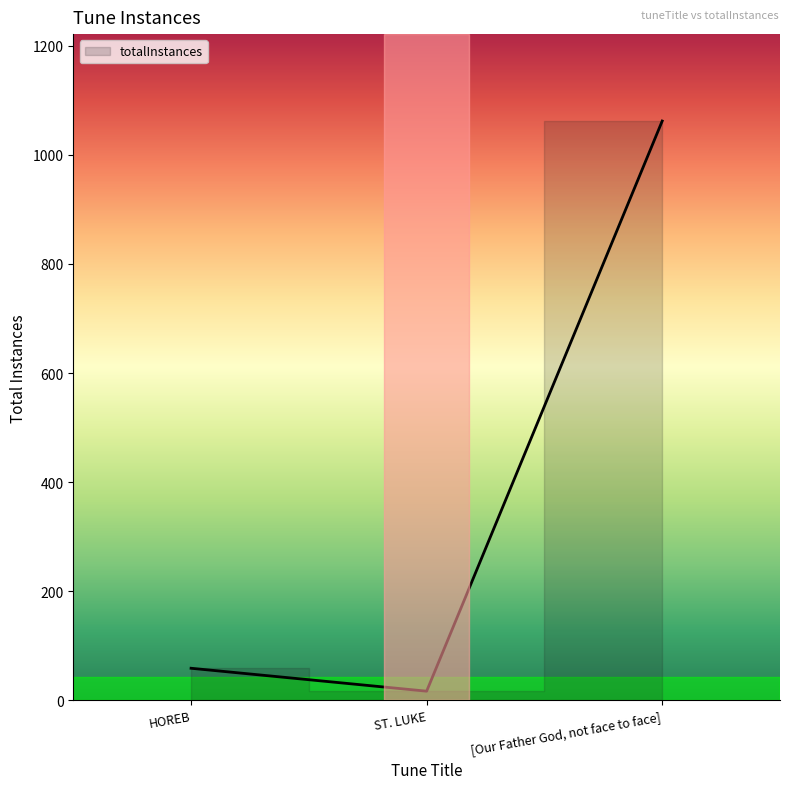

List the labels in order of value, largest first.

[Our Father God, not face to face], HOREB, ST. LUKE